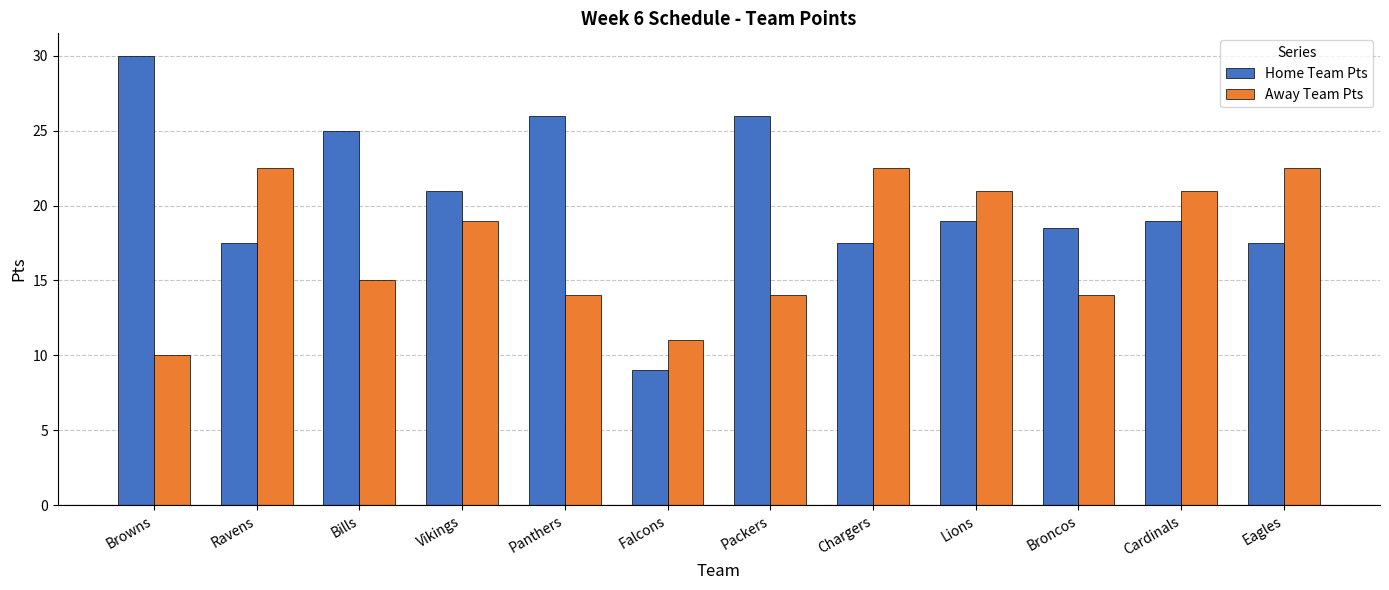

The Away Team Pts series shows 19.0 at Vikings. True or false?

True